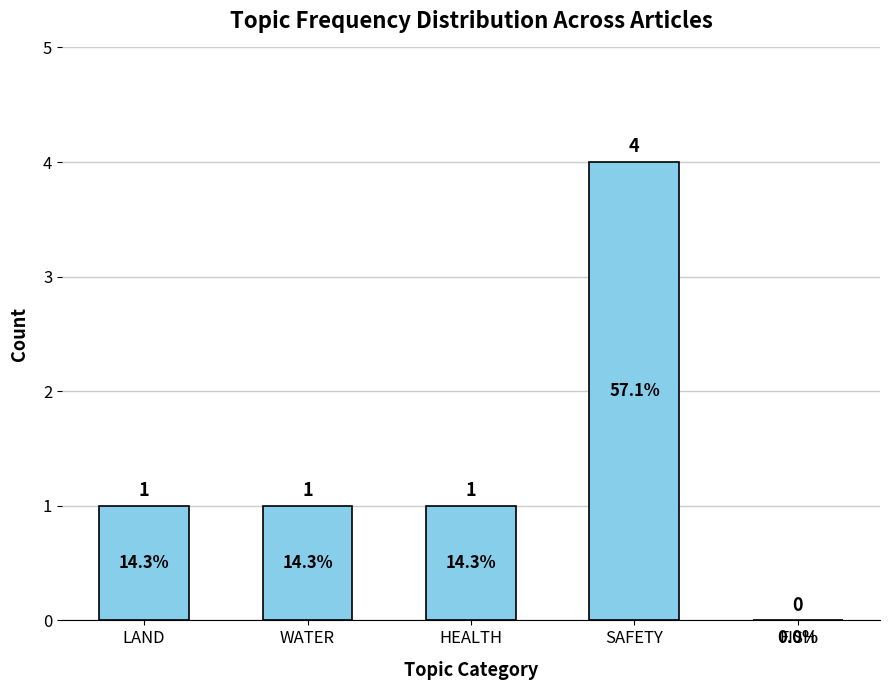

Does the chart contain stacked bars?

No